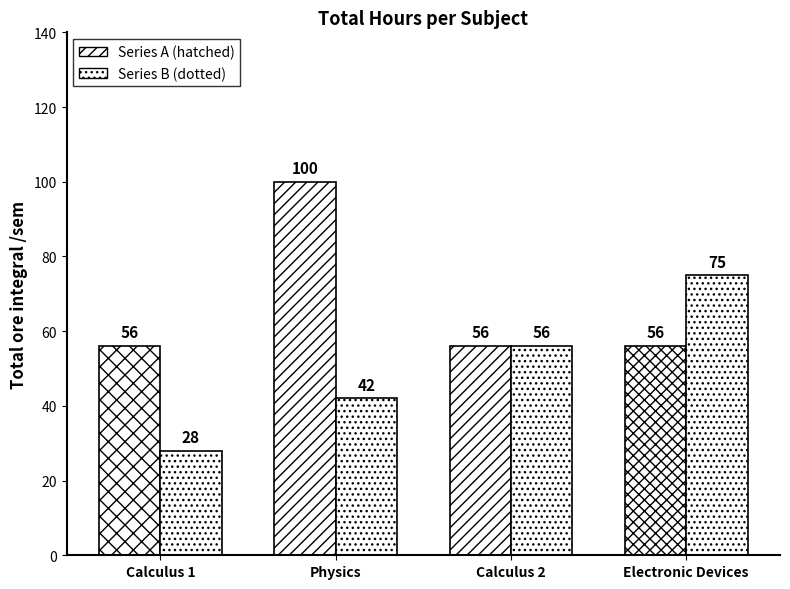

Which category has the lowest value in the Series B (dotted) series?

Calculus 1